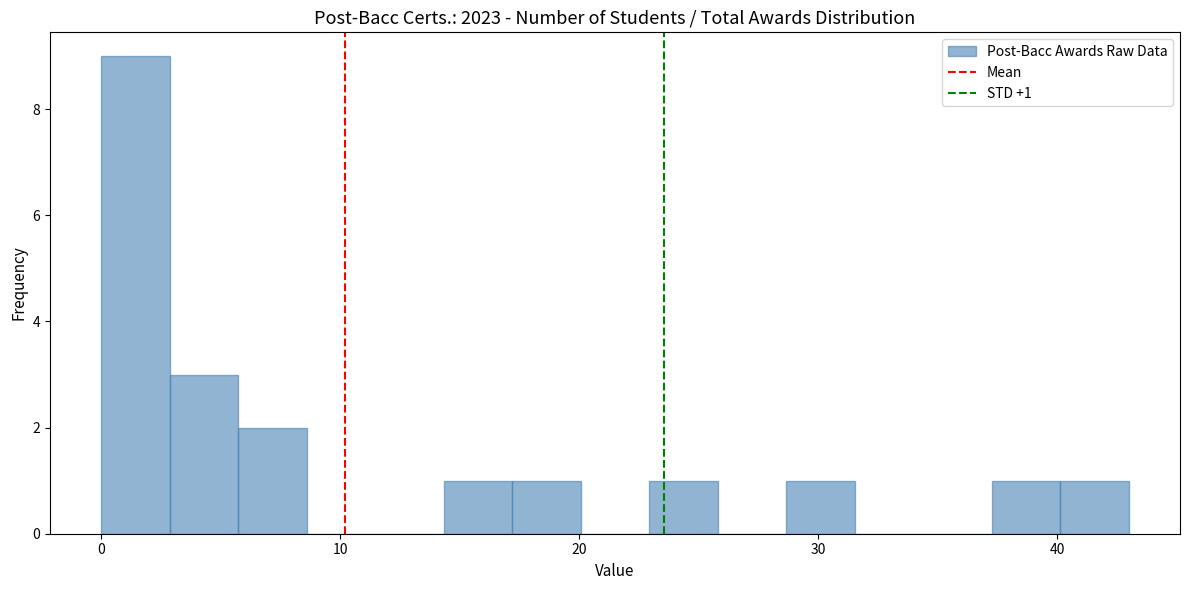

Read against the x-axis, roughly where is the centre of the tallest bar?

1